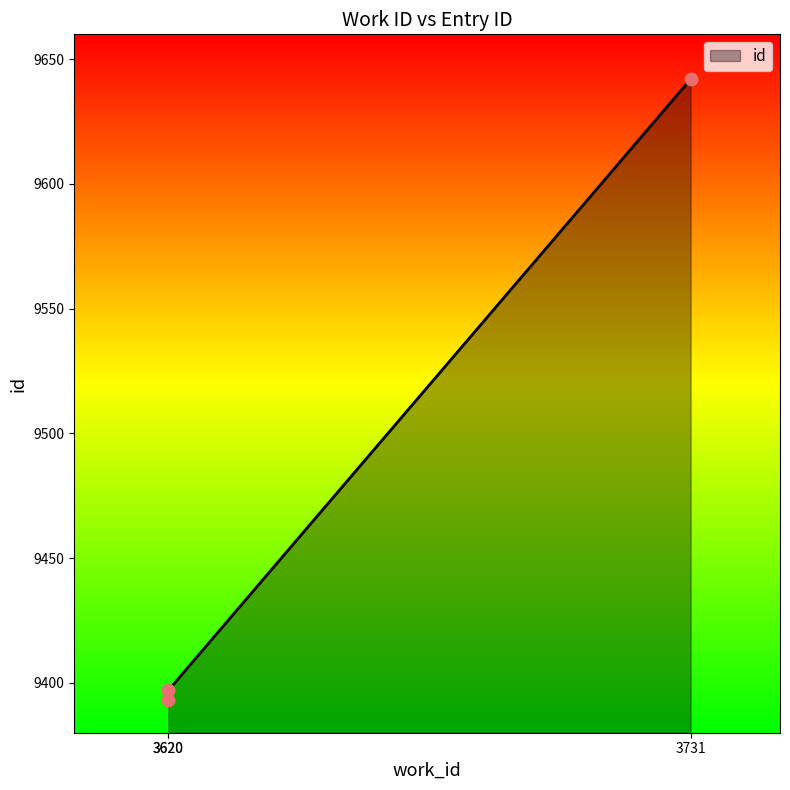

Between 3620 and 3731, which is larger?

3731